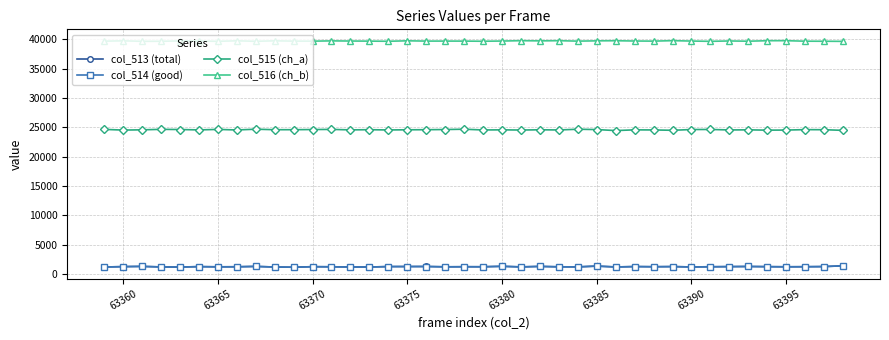

What are all the series names shown in the legend?

col_513 (total), col_514 (good), col_515 (ch_a), col_516 (ch_b)